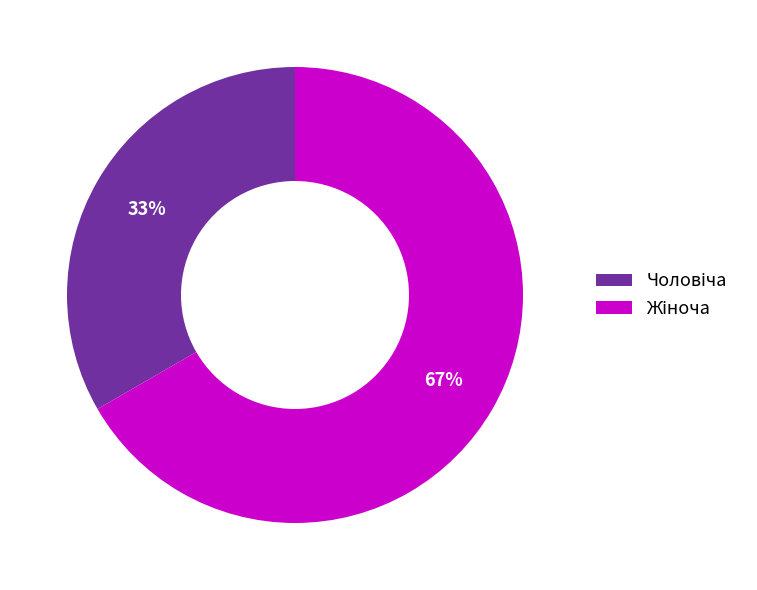

To the nearest percent, what is the average slice percentage?

50%